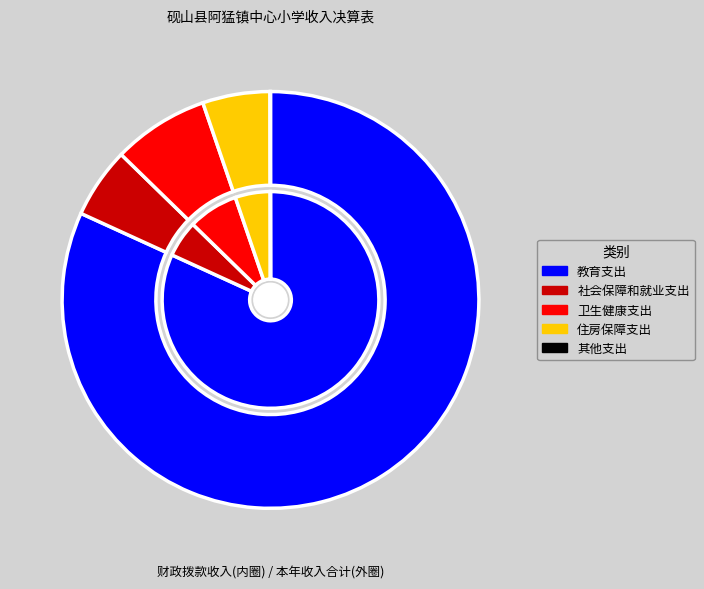

What is the largest slice in the pie chart?

教育支出